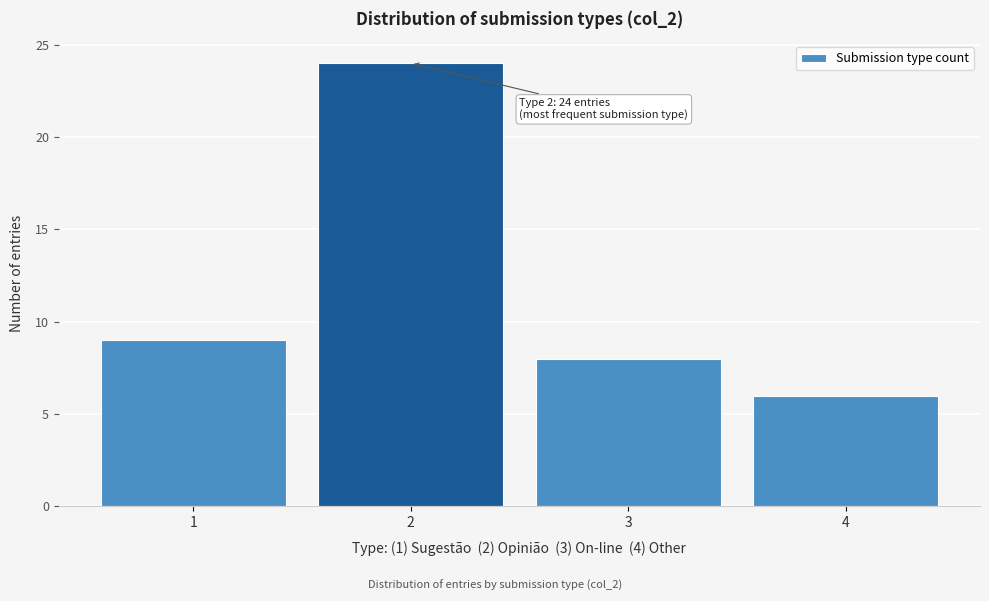

Reading left to right, extract all data points from this chart.

9	24	8	6